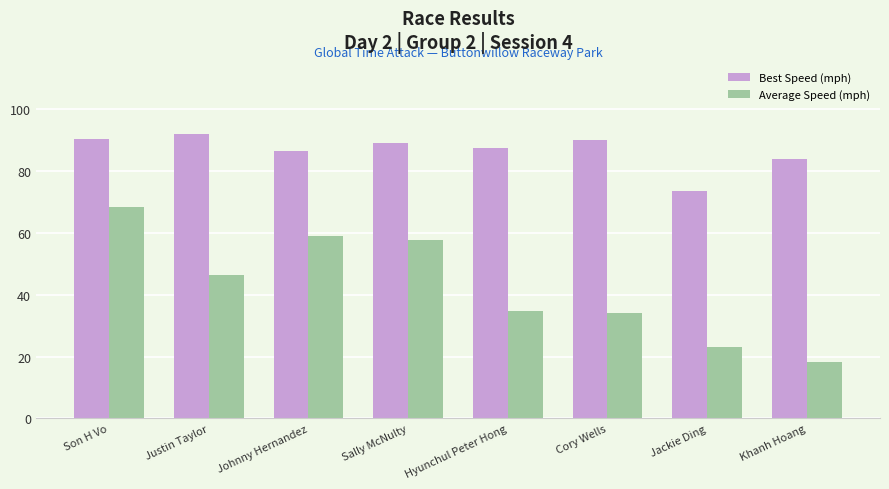

Which series changed the most between Son H Vo and Hyunchul Peter Hong?

Average Speed (mph)